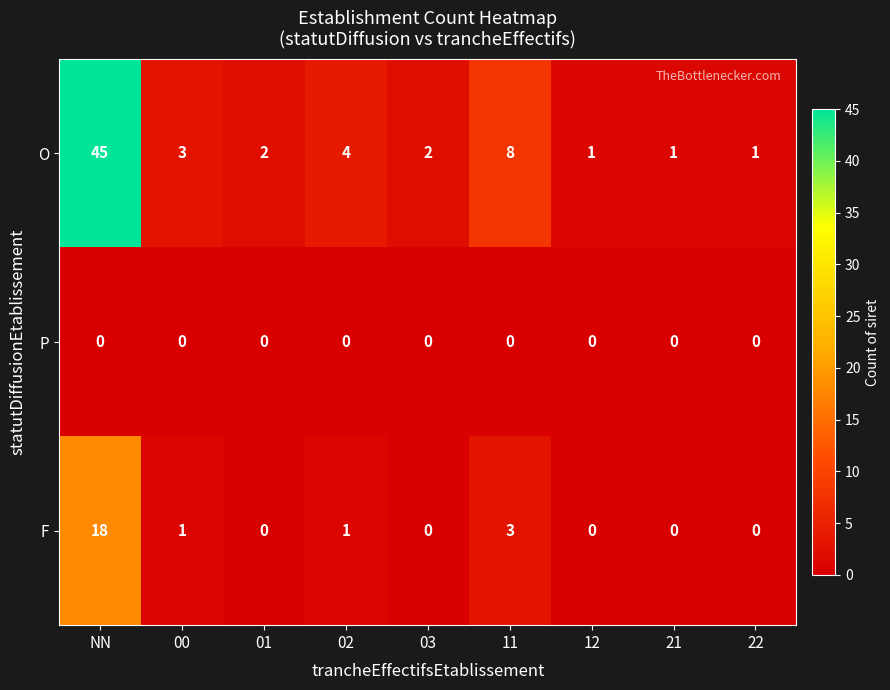

Reading right to left, what are all the values shown in this chart?

O: 22=1	21=1	12=1	11=8	03=2	02=4	01=2	00=3	NN=45
P: 22=0	21=0	12=0	11=0	03=0	02=0	01=0	00=0	NN=0
F: 22=0	21=0	12=0	11=3	03=0	02=1	01=0	00=1	NN=18